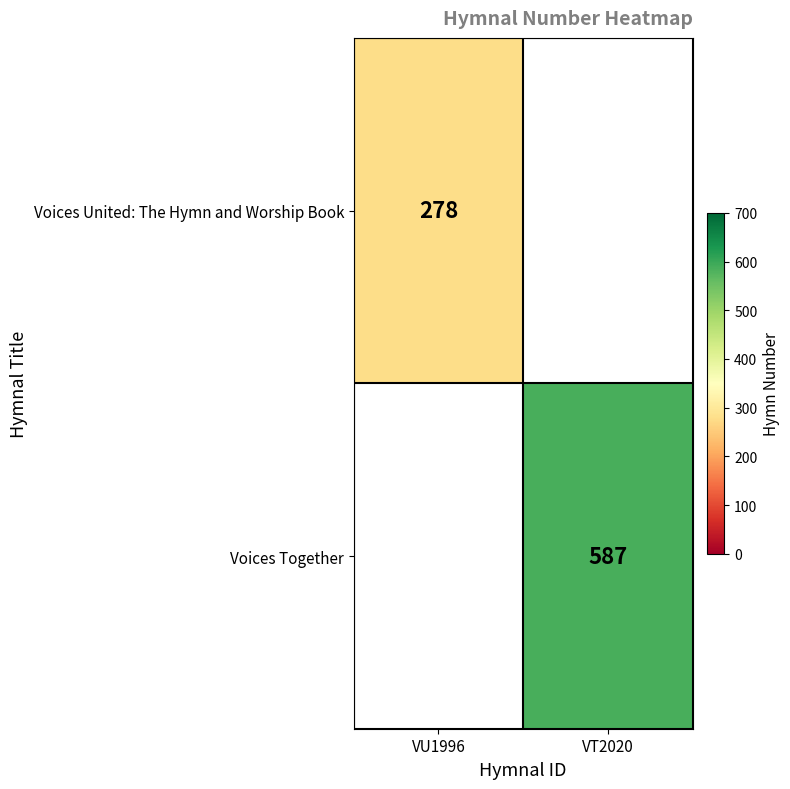

The Voices Together series shows 587 at VT2020. True or false?

True